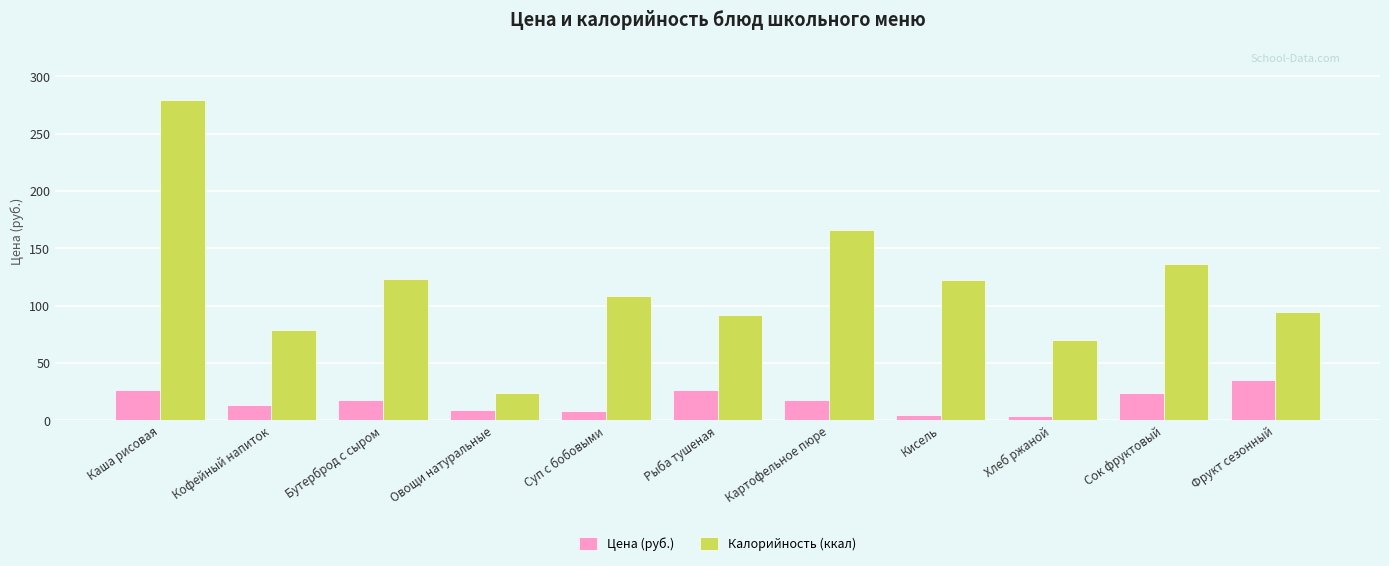

Which series has the widest spread of values?

Калорийность (ккал)